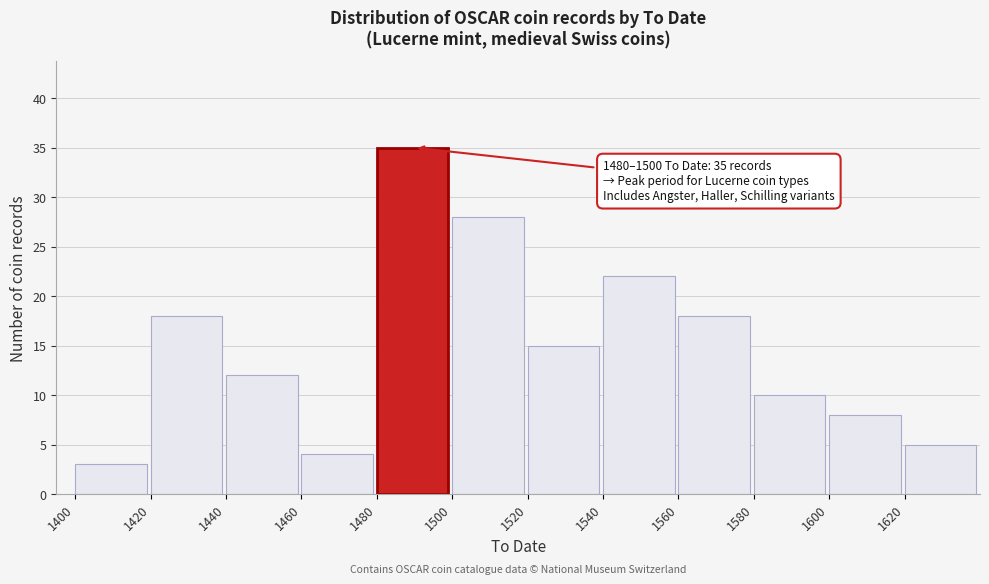

Reading left to right, transcribe all the data shown in this chart.

1400=3	1420=18	1440=12	1460=4	1480=35	1500=28	1520=15	1540=22	1560=18	1580=10	1600=8	1620=5